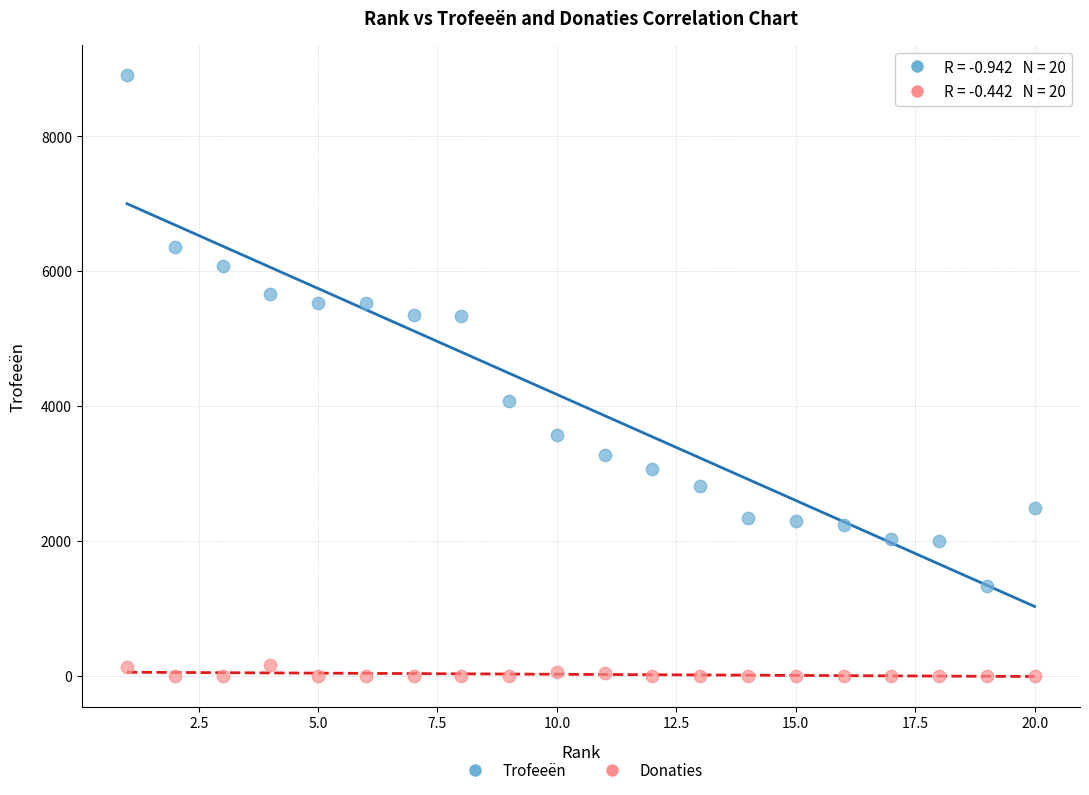

Which series contains the lowest Y value?

Donaties